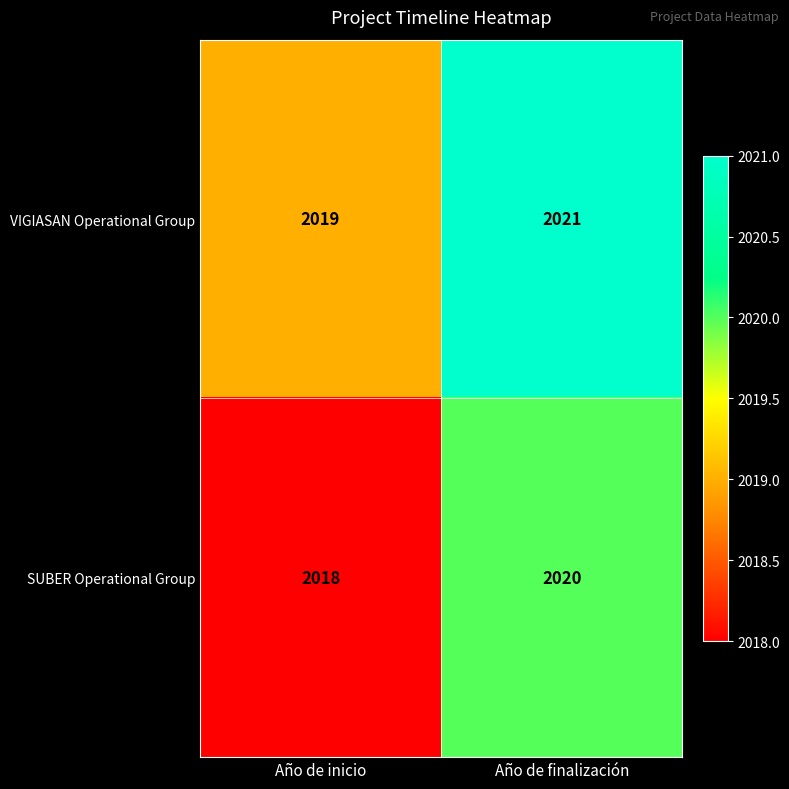

What is the greatest value displayed?

2021